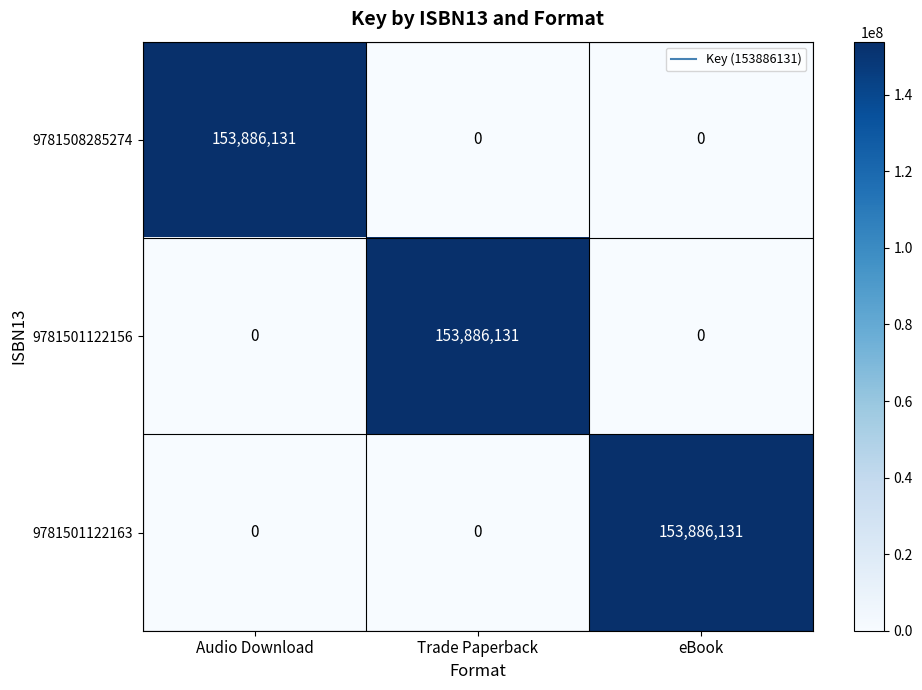

What is the spread (max minus min) of values at Trade Paperback?

153886131